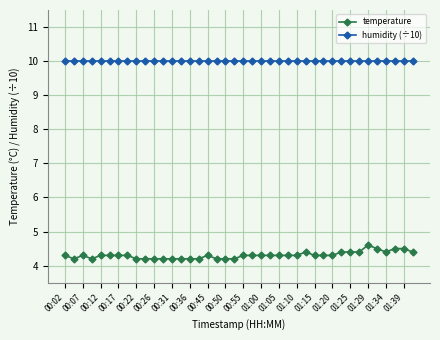

At how many categories does at least one series exceed 5?

40